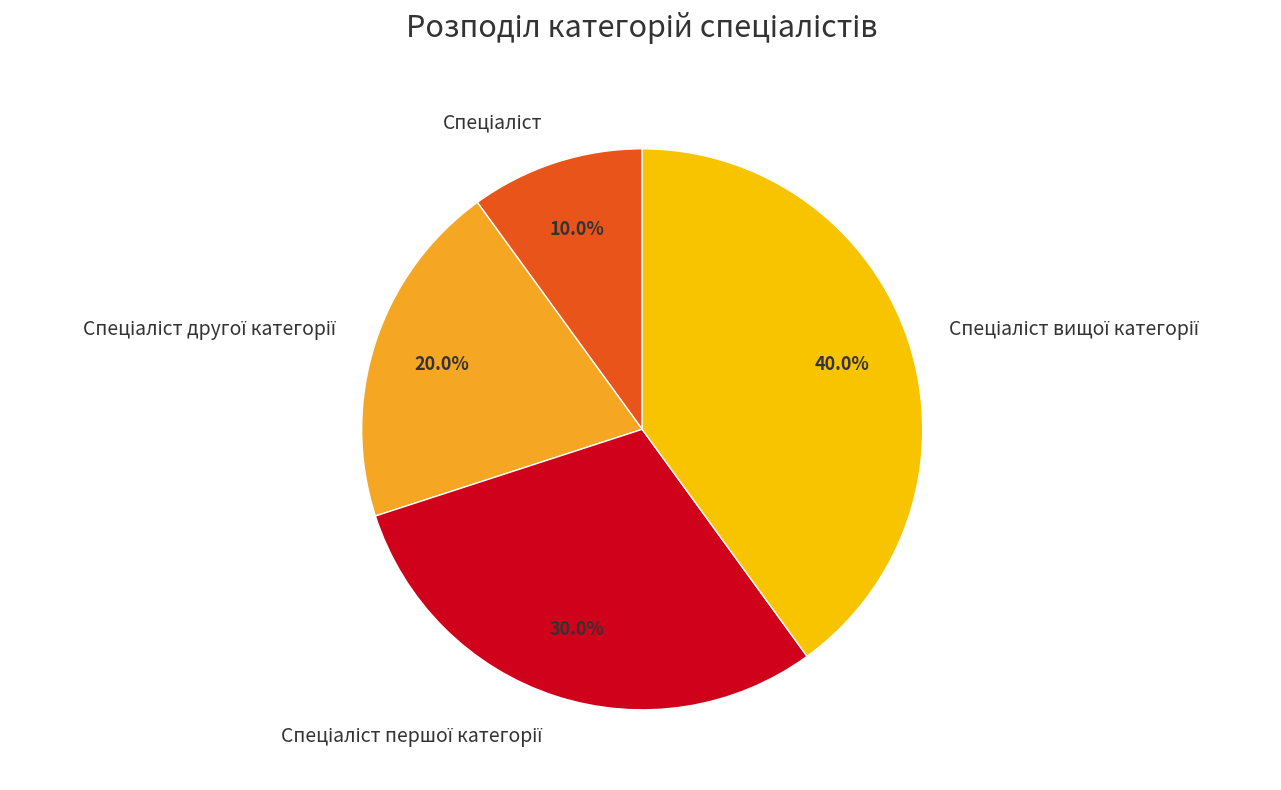

Is there a majority slice in this chart?

No